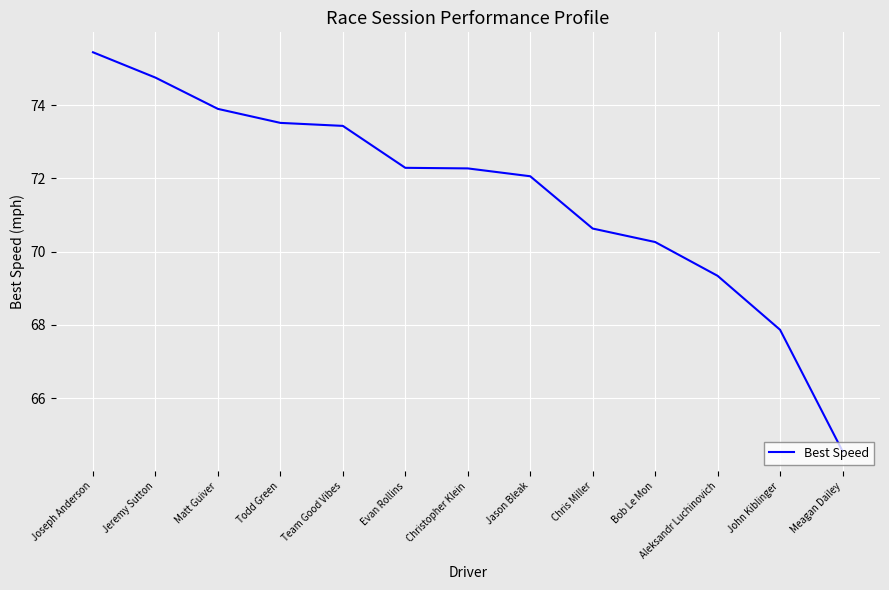

Approximately how many times larger is the value at Aleksandr Luchinovich compared to Evan Rollins?

1.0